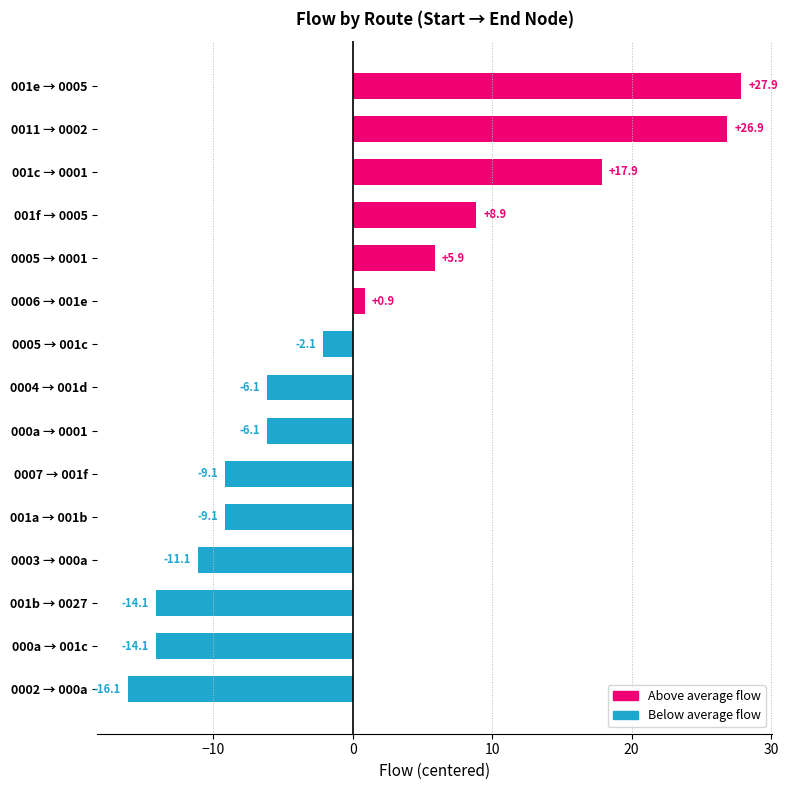

What is the difference between the second highest and minimum values?

43.0